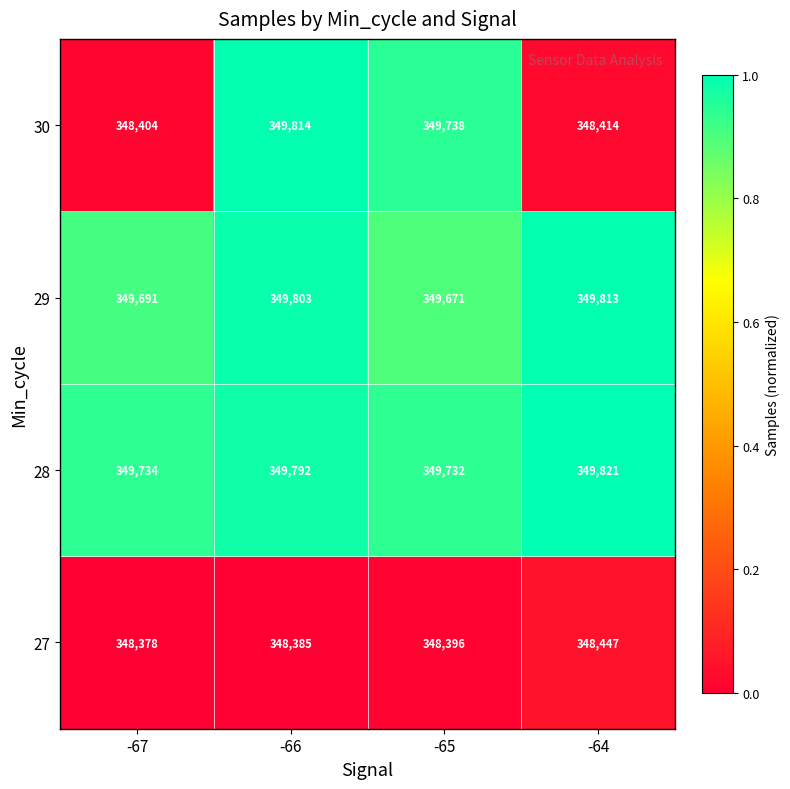

Is it true that 29 equals 503041 at -67?

False